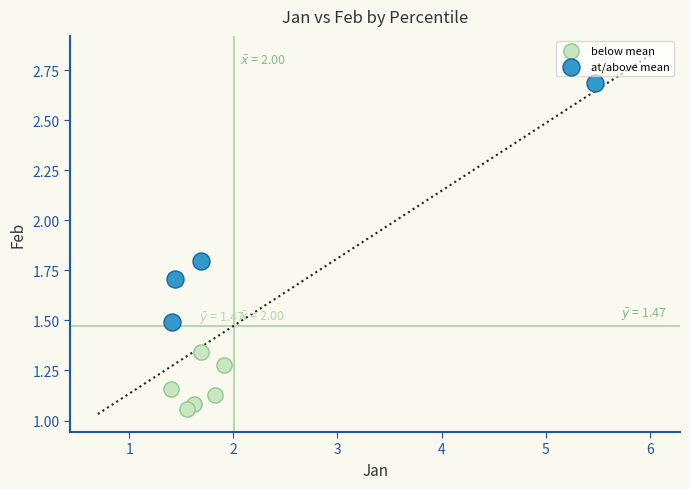

Which series has the widest spread of Y values?

at/above mean